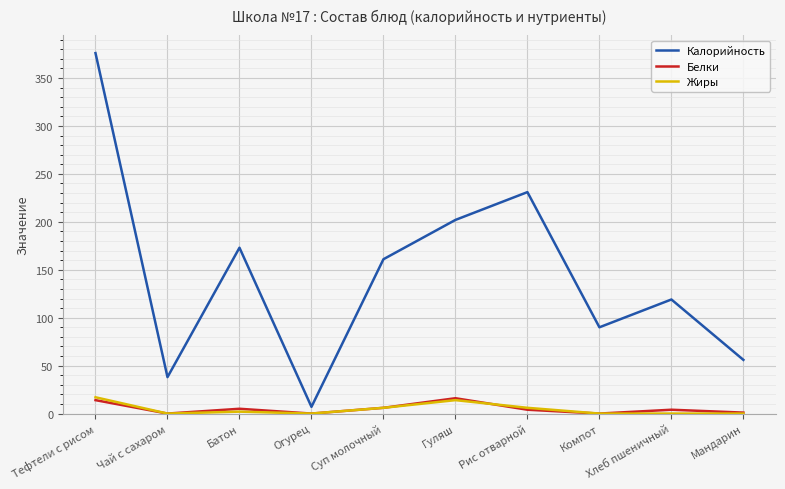

Is it true that Калорийность equals 38 at Чай с сахаром?

True